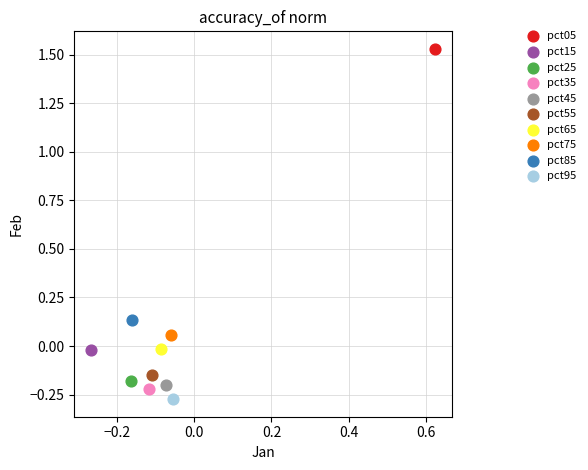

Which series contains the highest Y value?

pct05